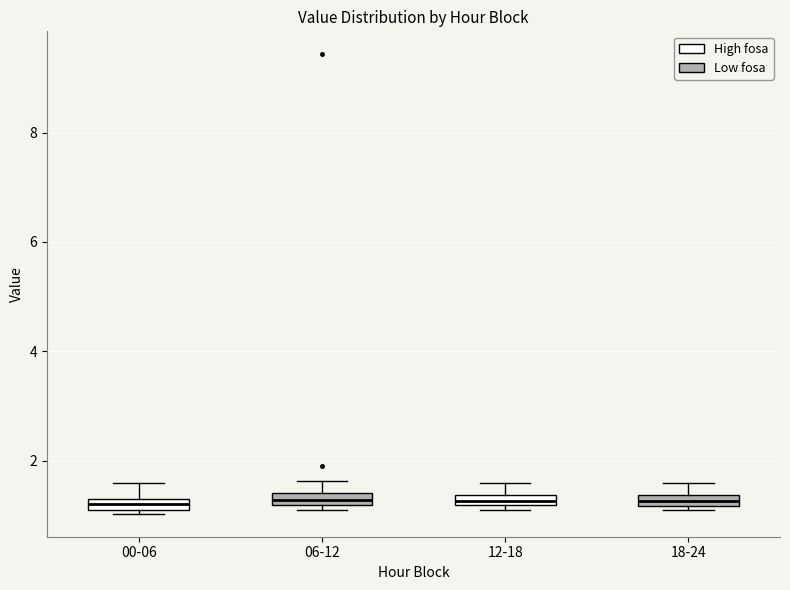

Where does the upper whisker of the box for 06-12 end on the y-axis? The values are not printed on the chart, so give them approximately, as read against the axis.

1.6